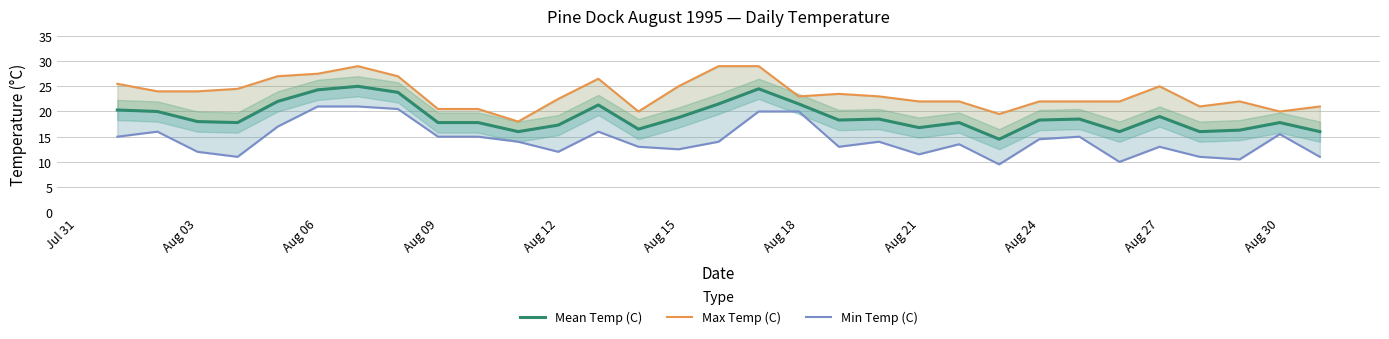

How many lines are shown in the chart?

3